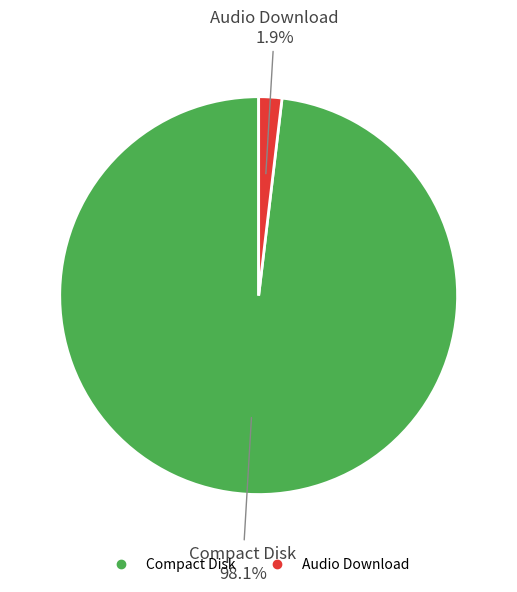

What is the majority slice?

Compact Disk